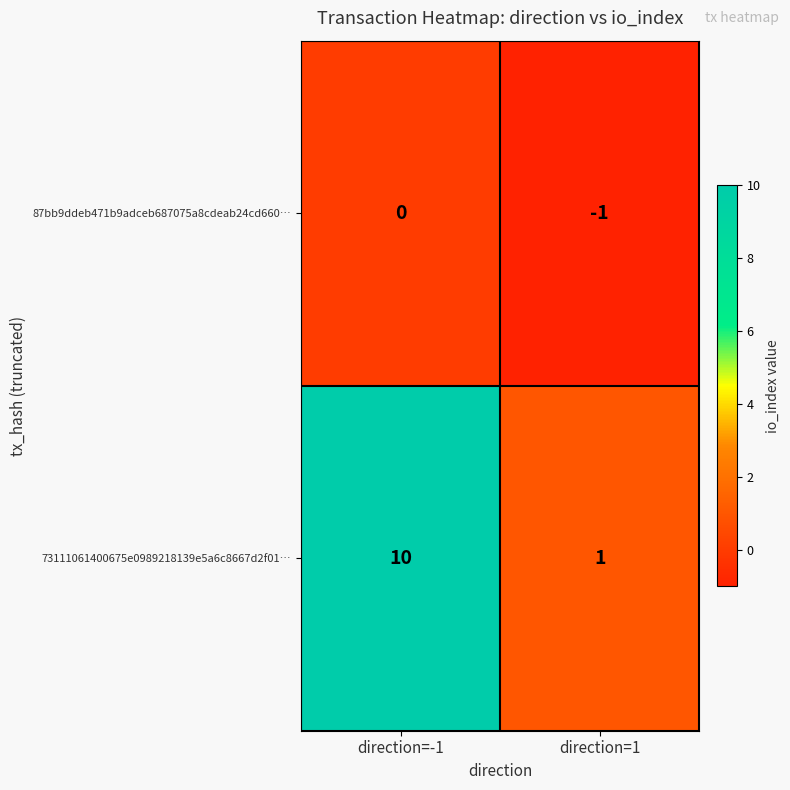

At which label does 73111061400675e0989218139e5a6c8667d2f01… reach its peak?

direction=-1